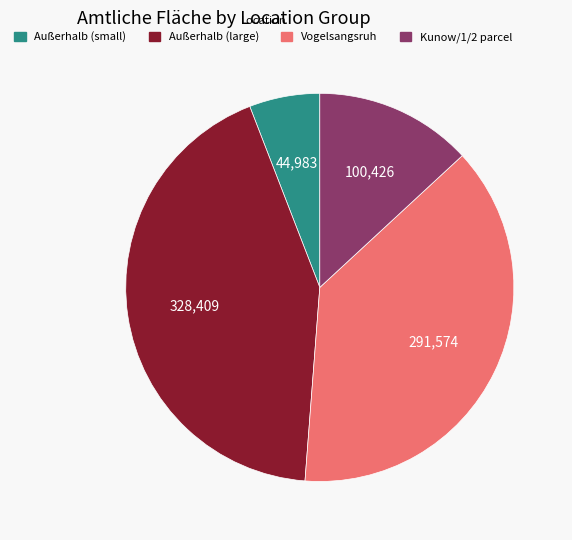

Approximately how many times larger is the value at Außerhalb (large) compared to Außerhalb (small)?

7.3